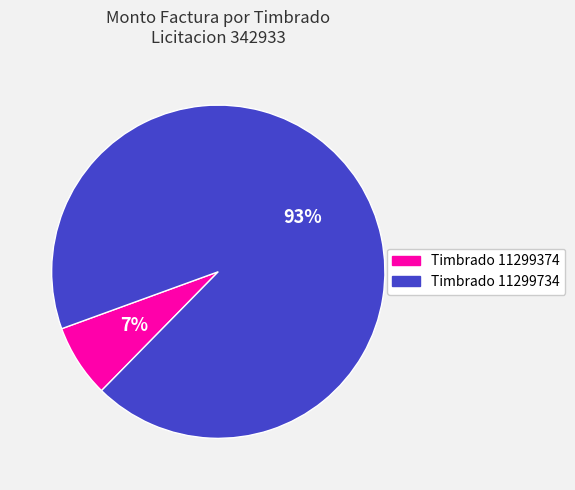

Is there a majority slice in this chart?

Yes